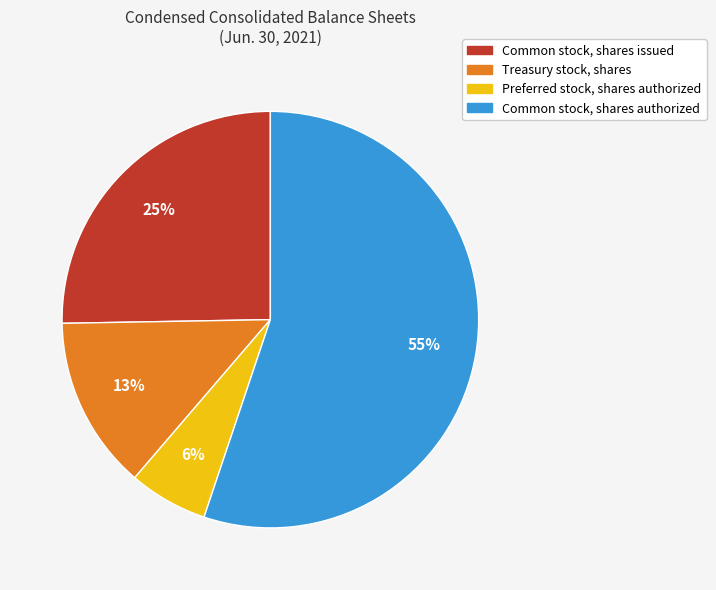

Is the sum of Common stock, shares issued and Preferred stock, shares authorized greater than half?

No